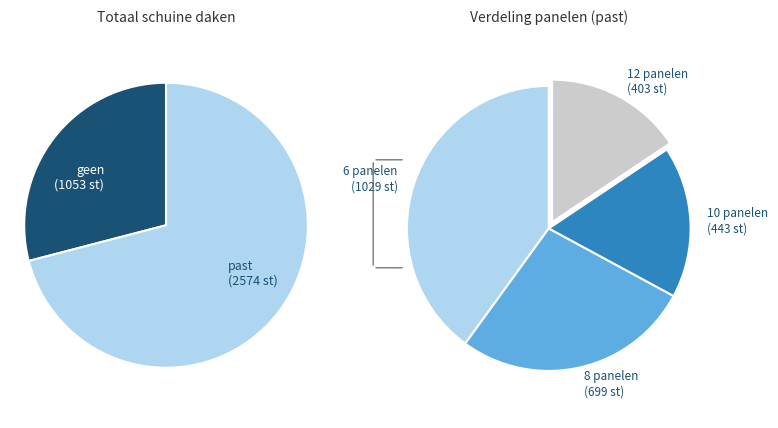

How many slices are in this pie chart?

6